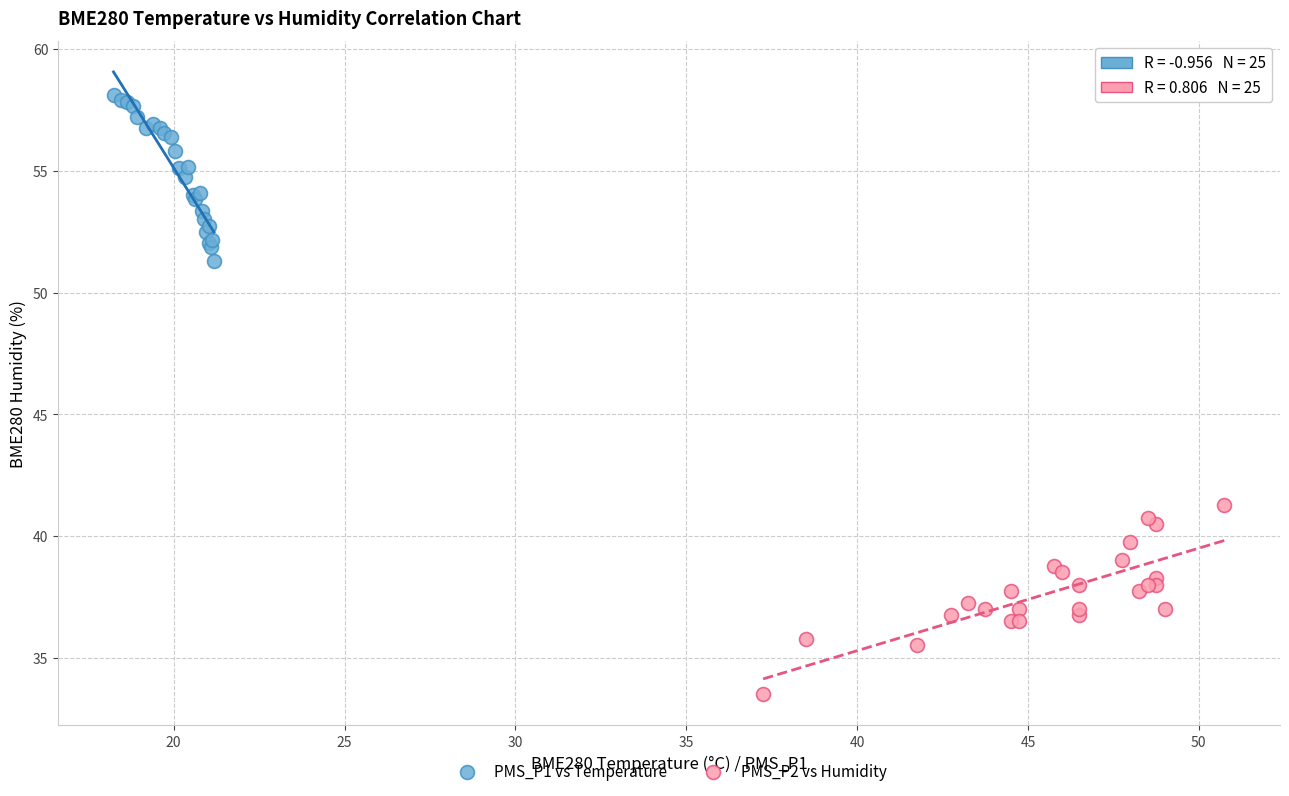

Which series contains the highest Y value?

PMS_P1 vs Temperature